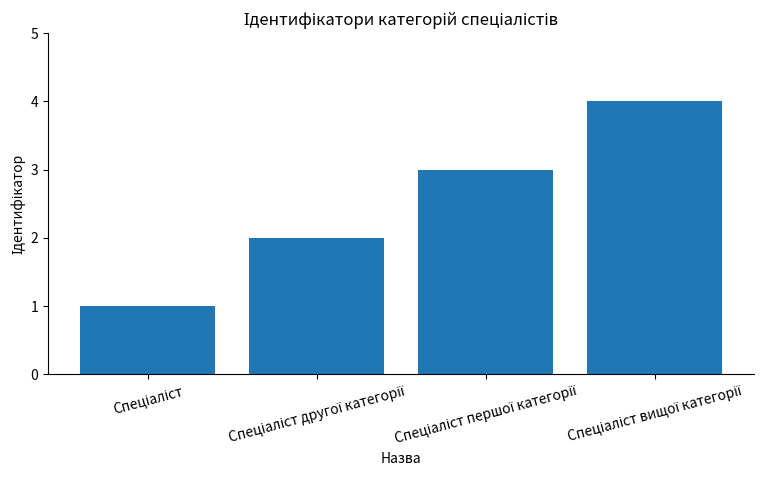

What is the greatest value displayed?

4